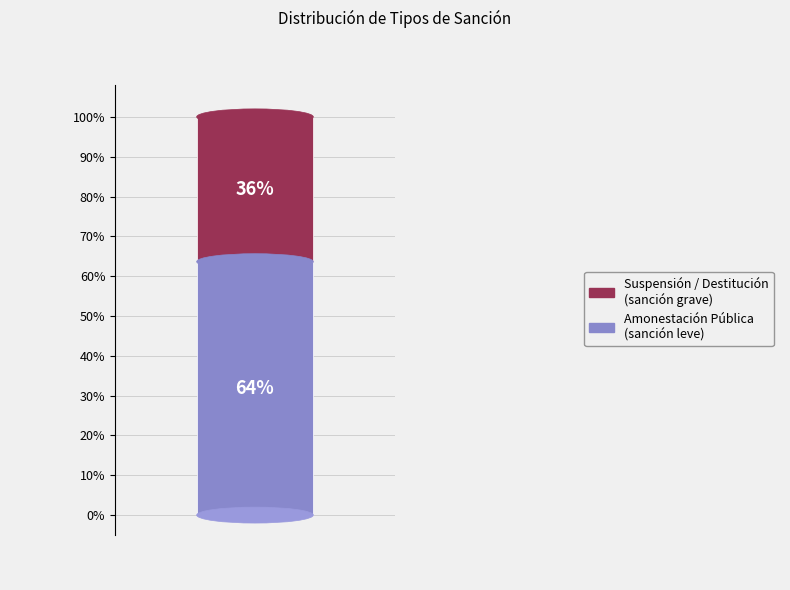

The Amonestacion Publica slice represents 62% of the pie. True or false?

False